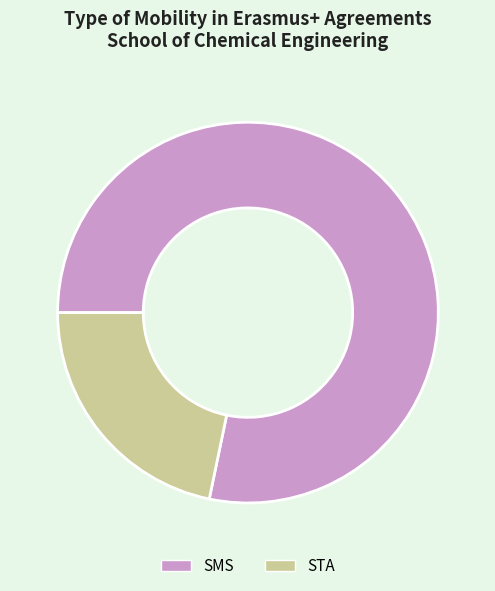

The STA slice represents 22% of the pie. True or false?

True